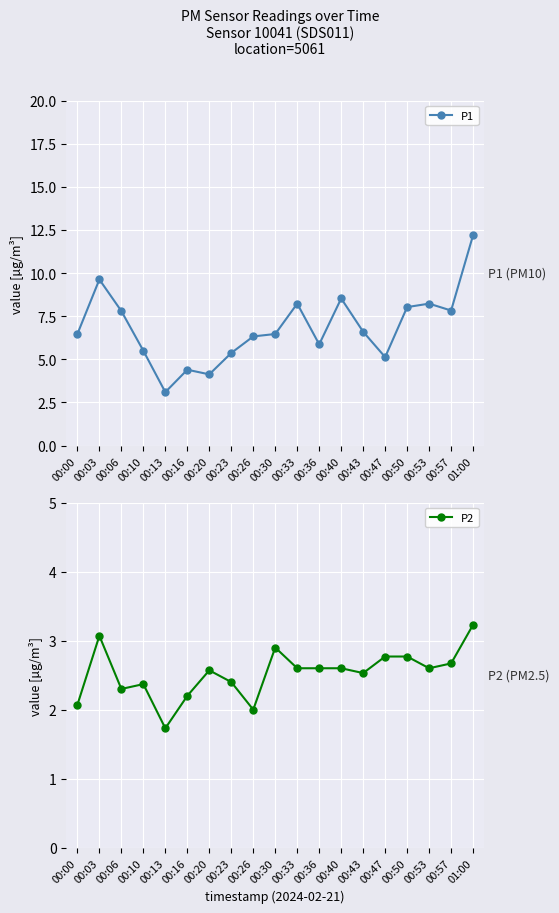

What is the highest value of the P1 series?

12.2